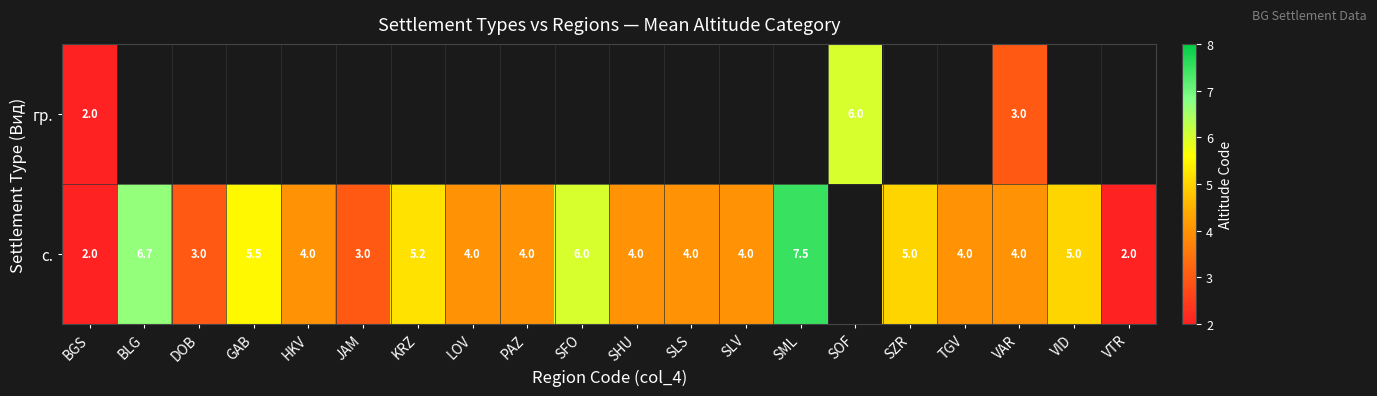

What is the total value across all series at VAR?

7.0